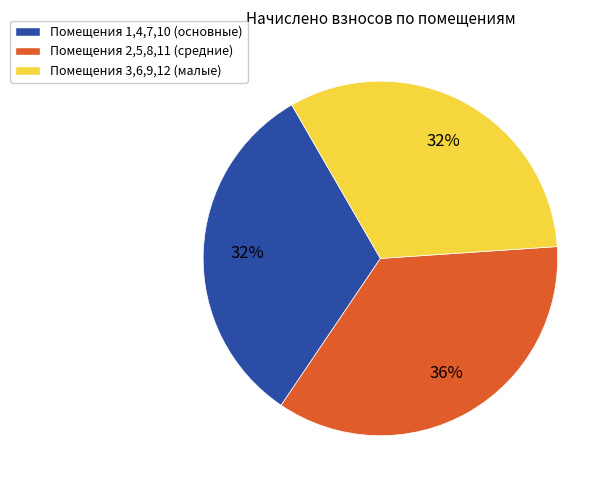

What is the largest slice in the pie chart?

Помещения 2,5,8,11 (средние)